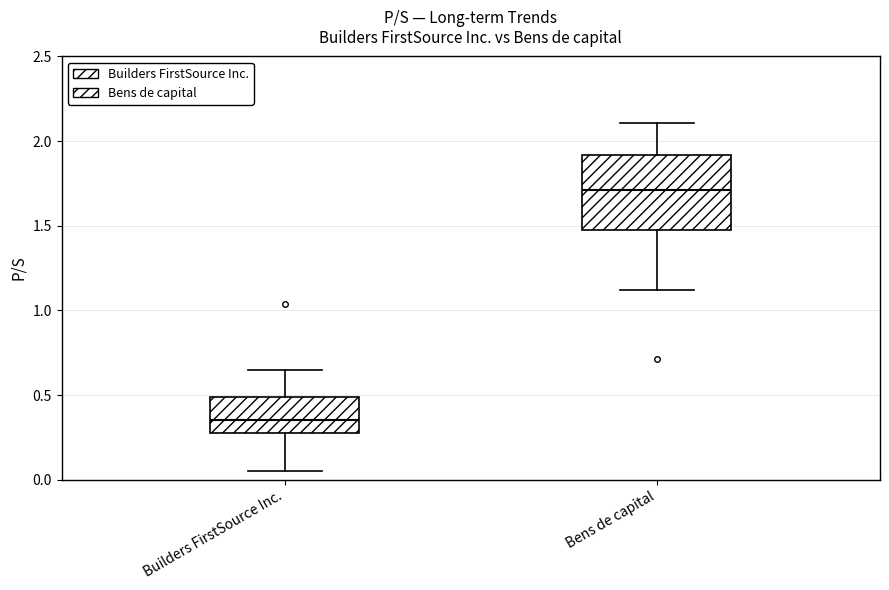

Reading left to right, transcribe this box plot: for each box, give where its median line is, the range the box spans, and where its two whiskers end, as read against the y-axis. The values are not printed on the chart, so give them approximately, as read against the axis.

Builders FirstSource Inc.: median 0.35, box 0.30 to 0.50, whiskers 0.05 to 0.65
Bens de capital: median 1.70, box 1.50 to 1.90, whiskers 1.10 to 2.10